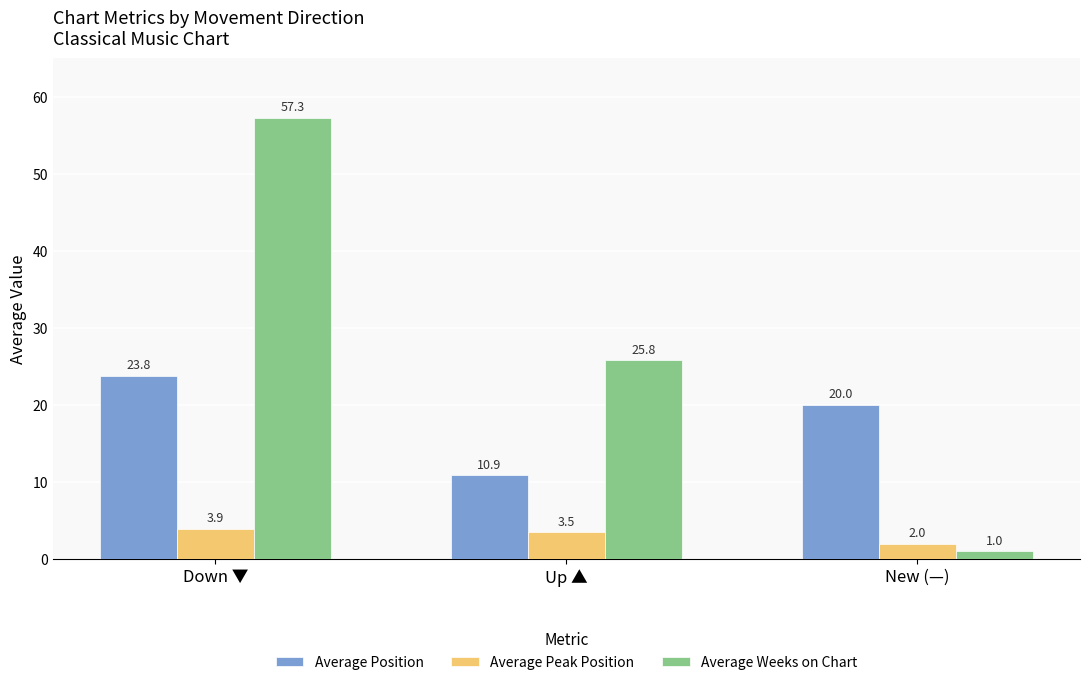

Are the bars grouped side by side (vs. stacked)?

Yes